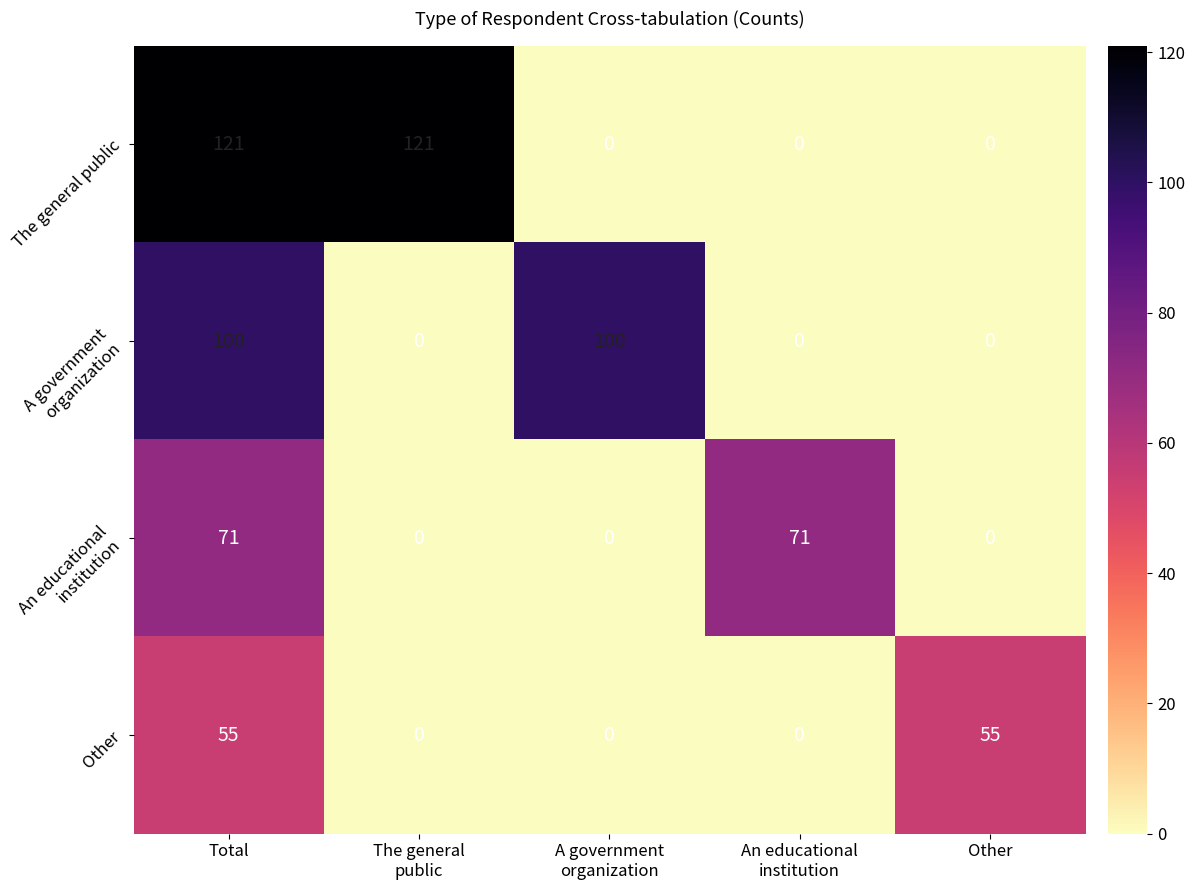

What is the difference between the highest and lowest values at Other?

55